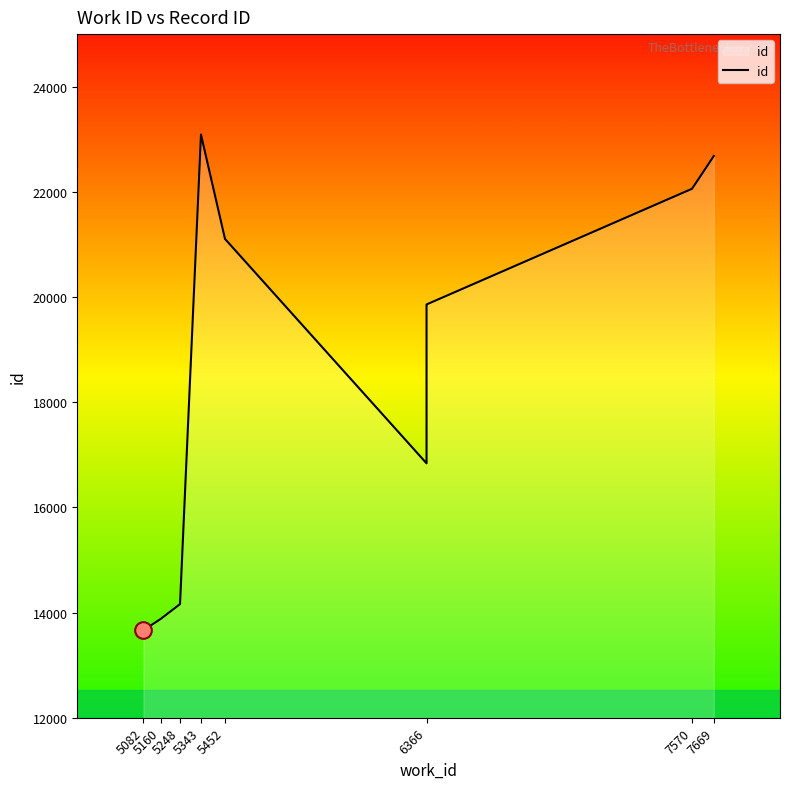

What is the value of the 10th point from the left?

22683